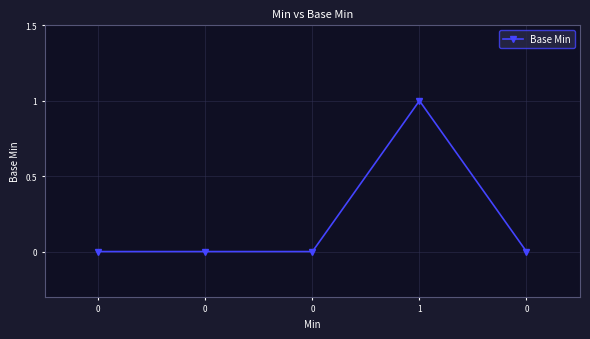

Which label corresponds to the largest value in the chart?

1